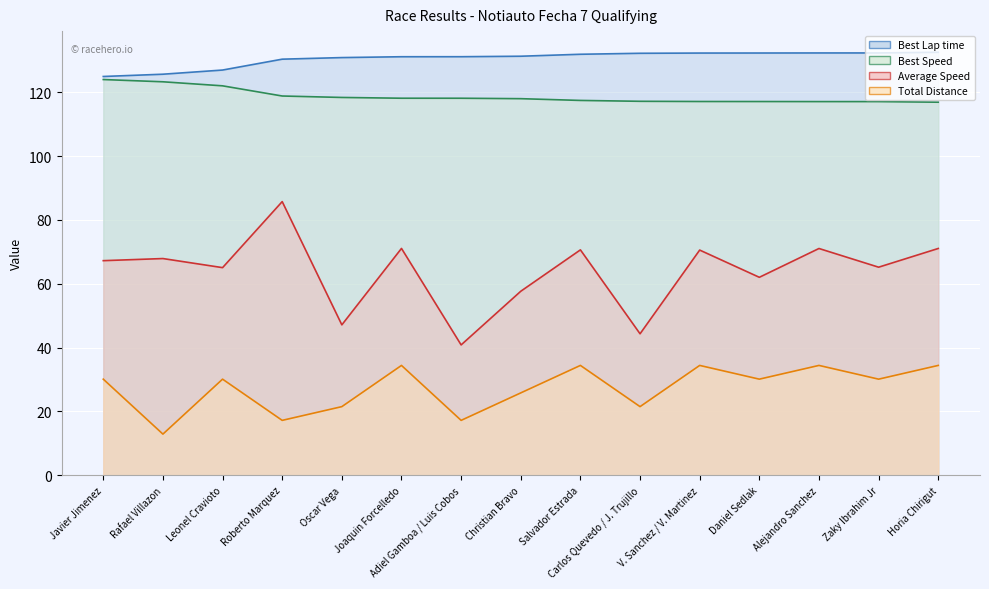

True or false: Best Lap time has more than 0 interior local peaks.

False